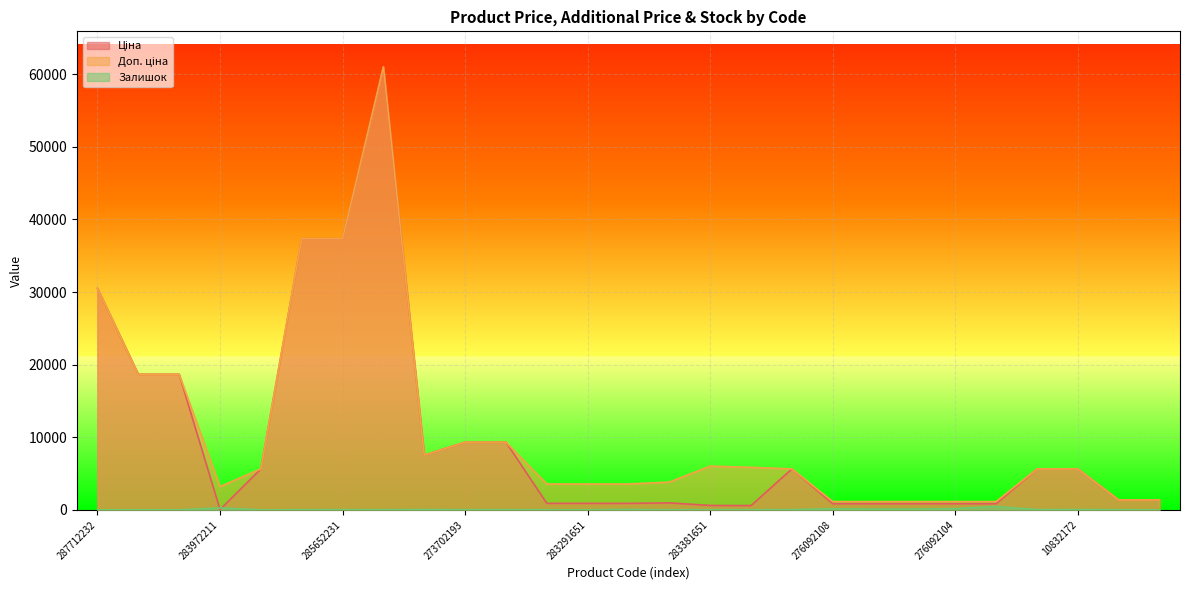

What is the sum of the Доп. ціна values at 10832172 and 287692233?

24307.5